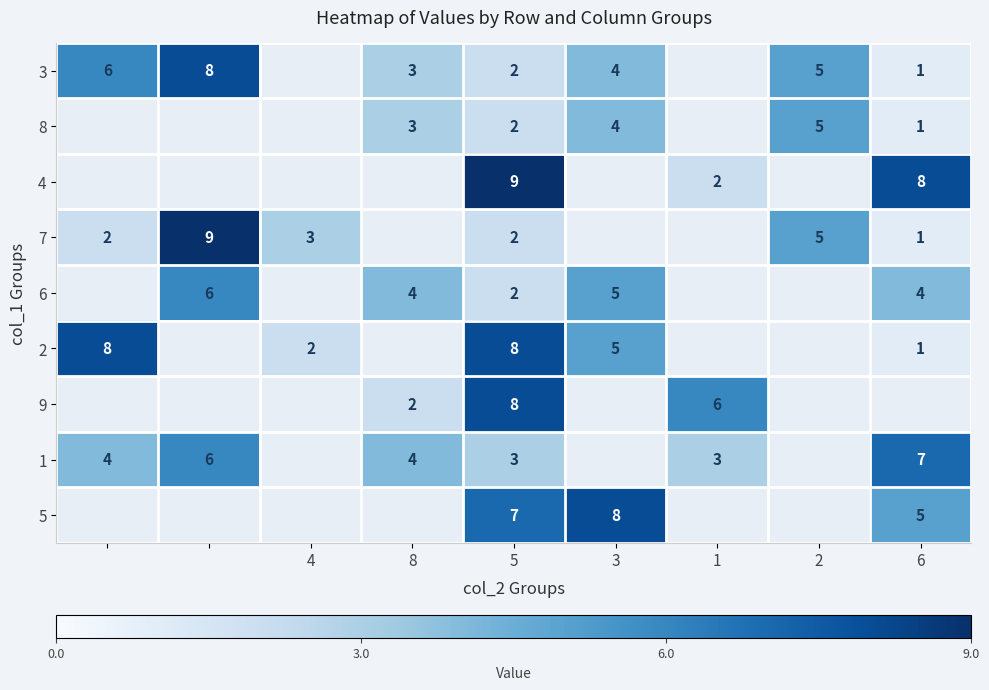

The value of 9 at 8 is 2. True or false?

True